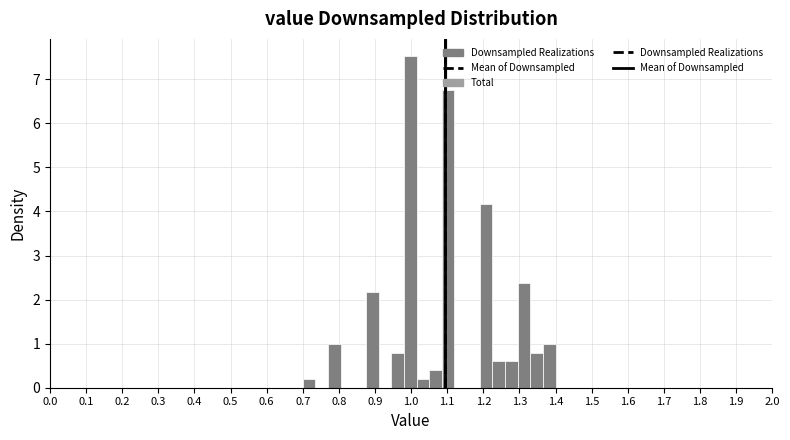

Read against the x-axis, roughly where is the centre of the tallest bar?

1.00